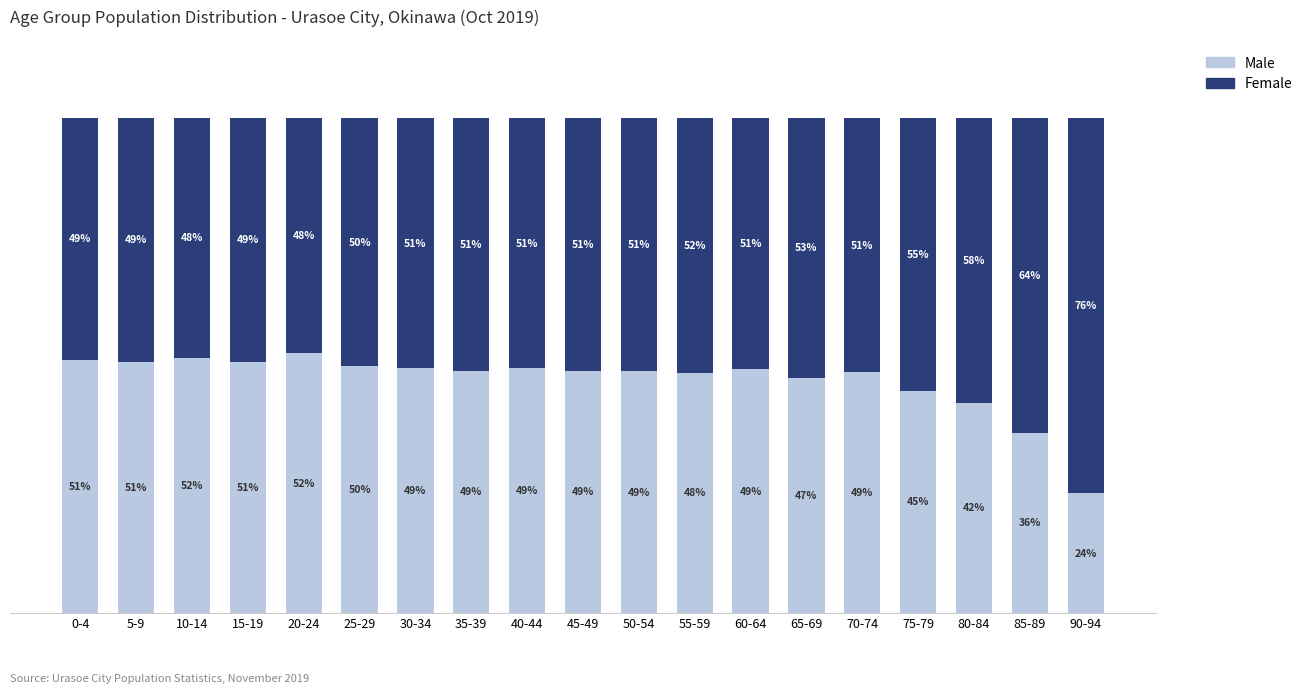

At which label does Male first exceed 48?

0-4